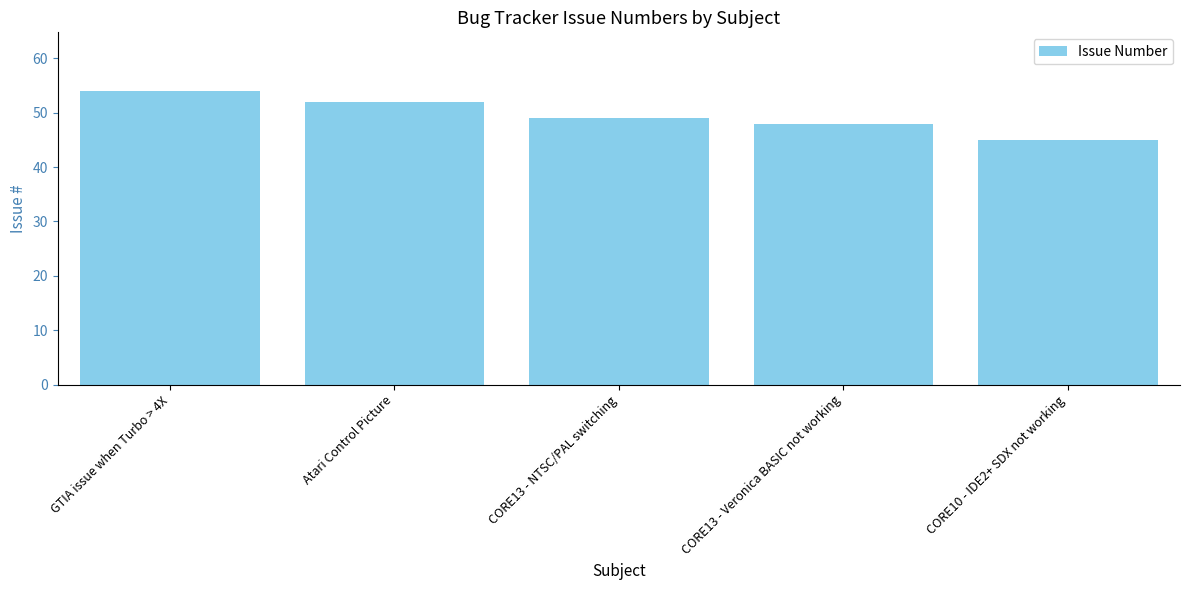

What position from the right is CORE13 - NTSC/PAL switching?

3